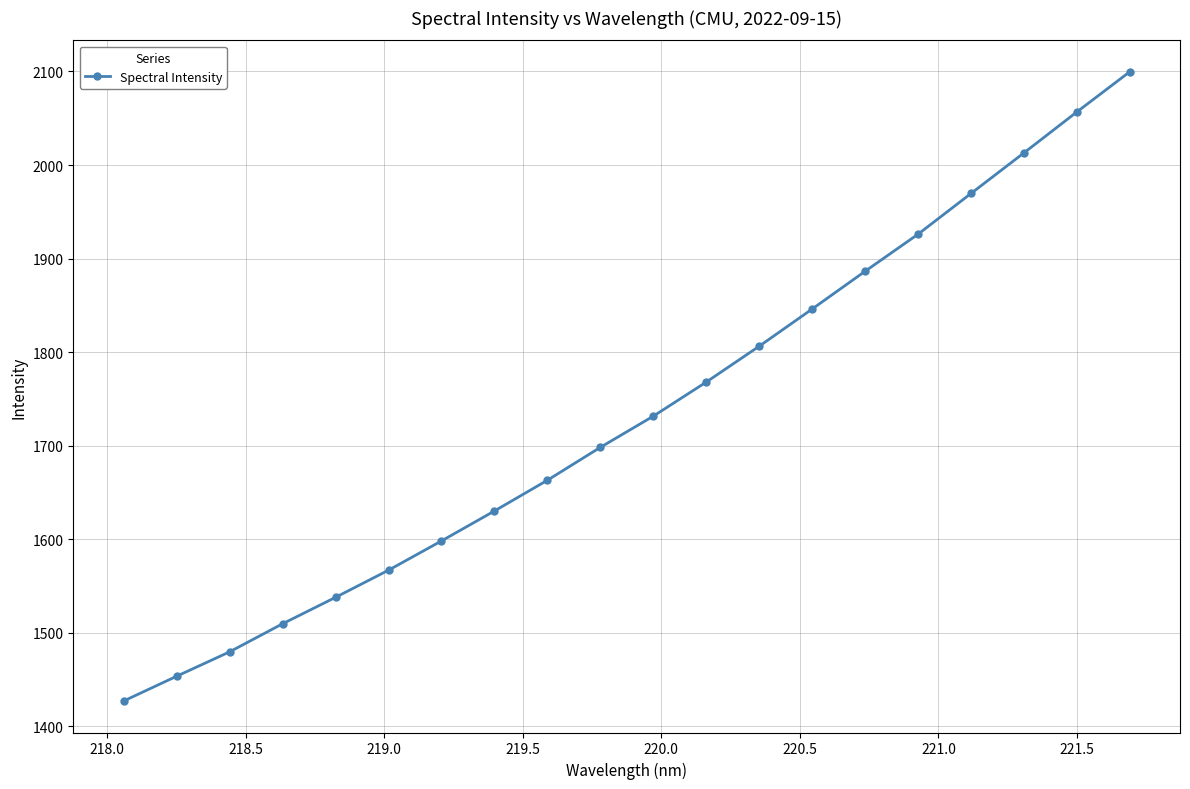

What is the maximum value shown in the chart?

2099.6